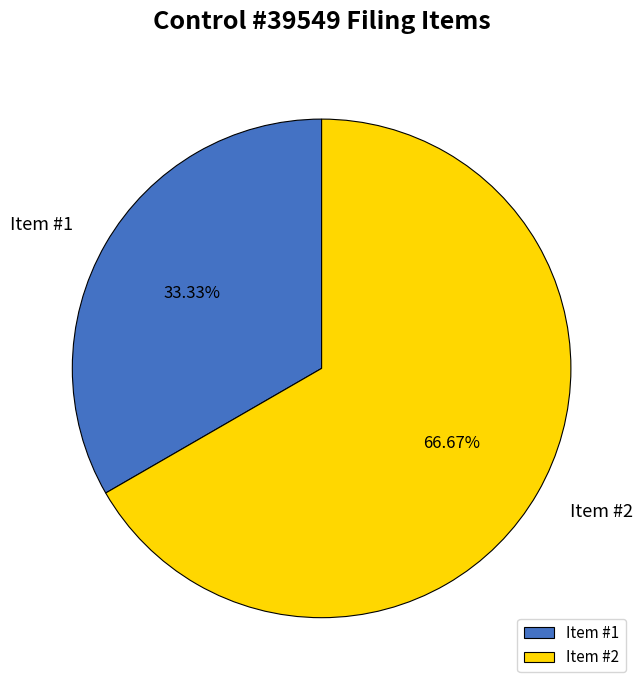

Combined, do Item #1 and Item #2 account for over 50%?

Yes